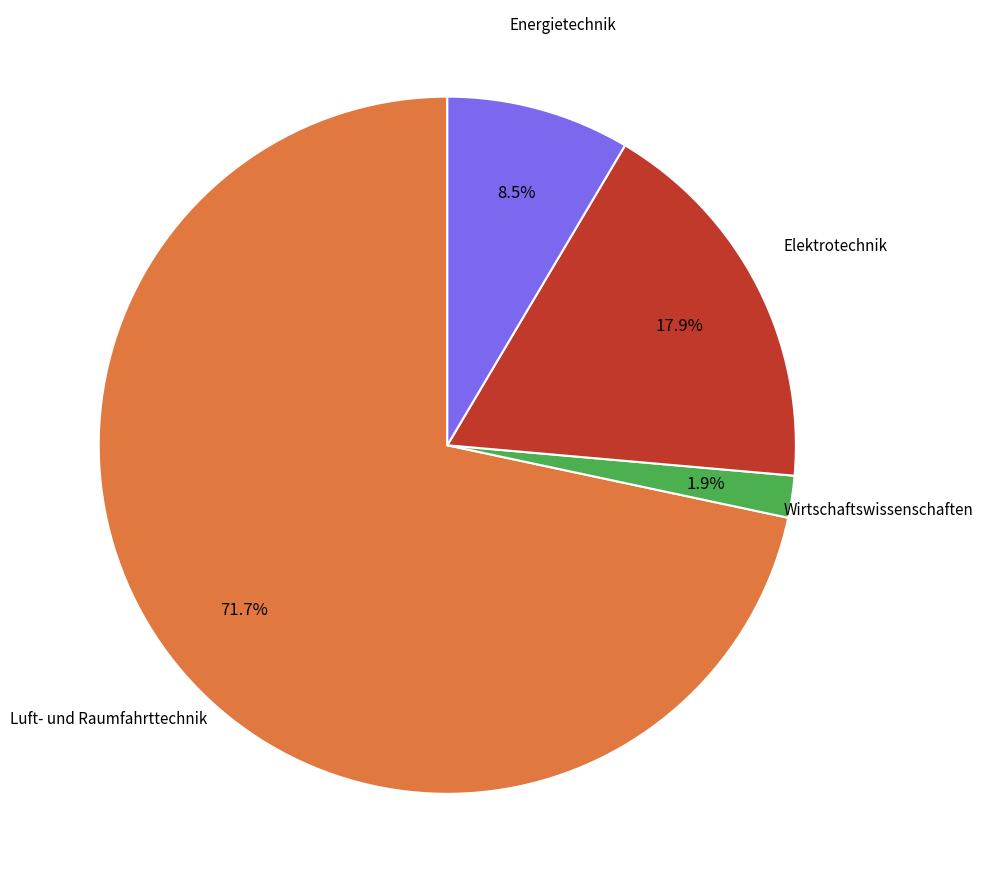

Between Elektrotechnik and Energietechnik, which is larger?

Elektrotechnik